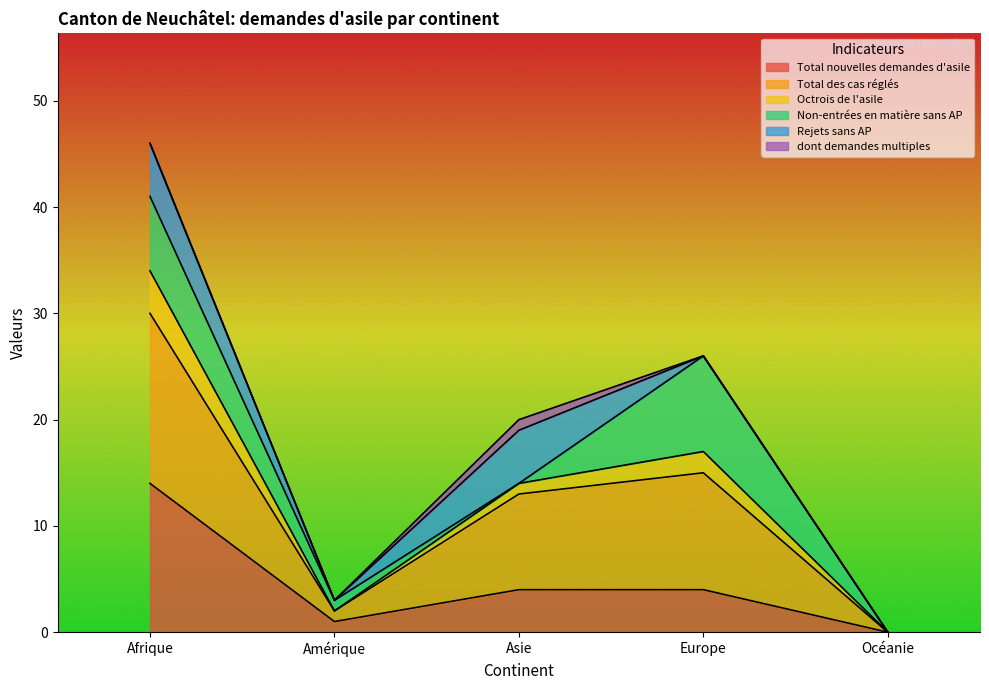

Which series changed the most between Afrique and Amérique?

Total des cas réglés